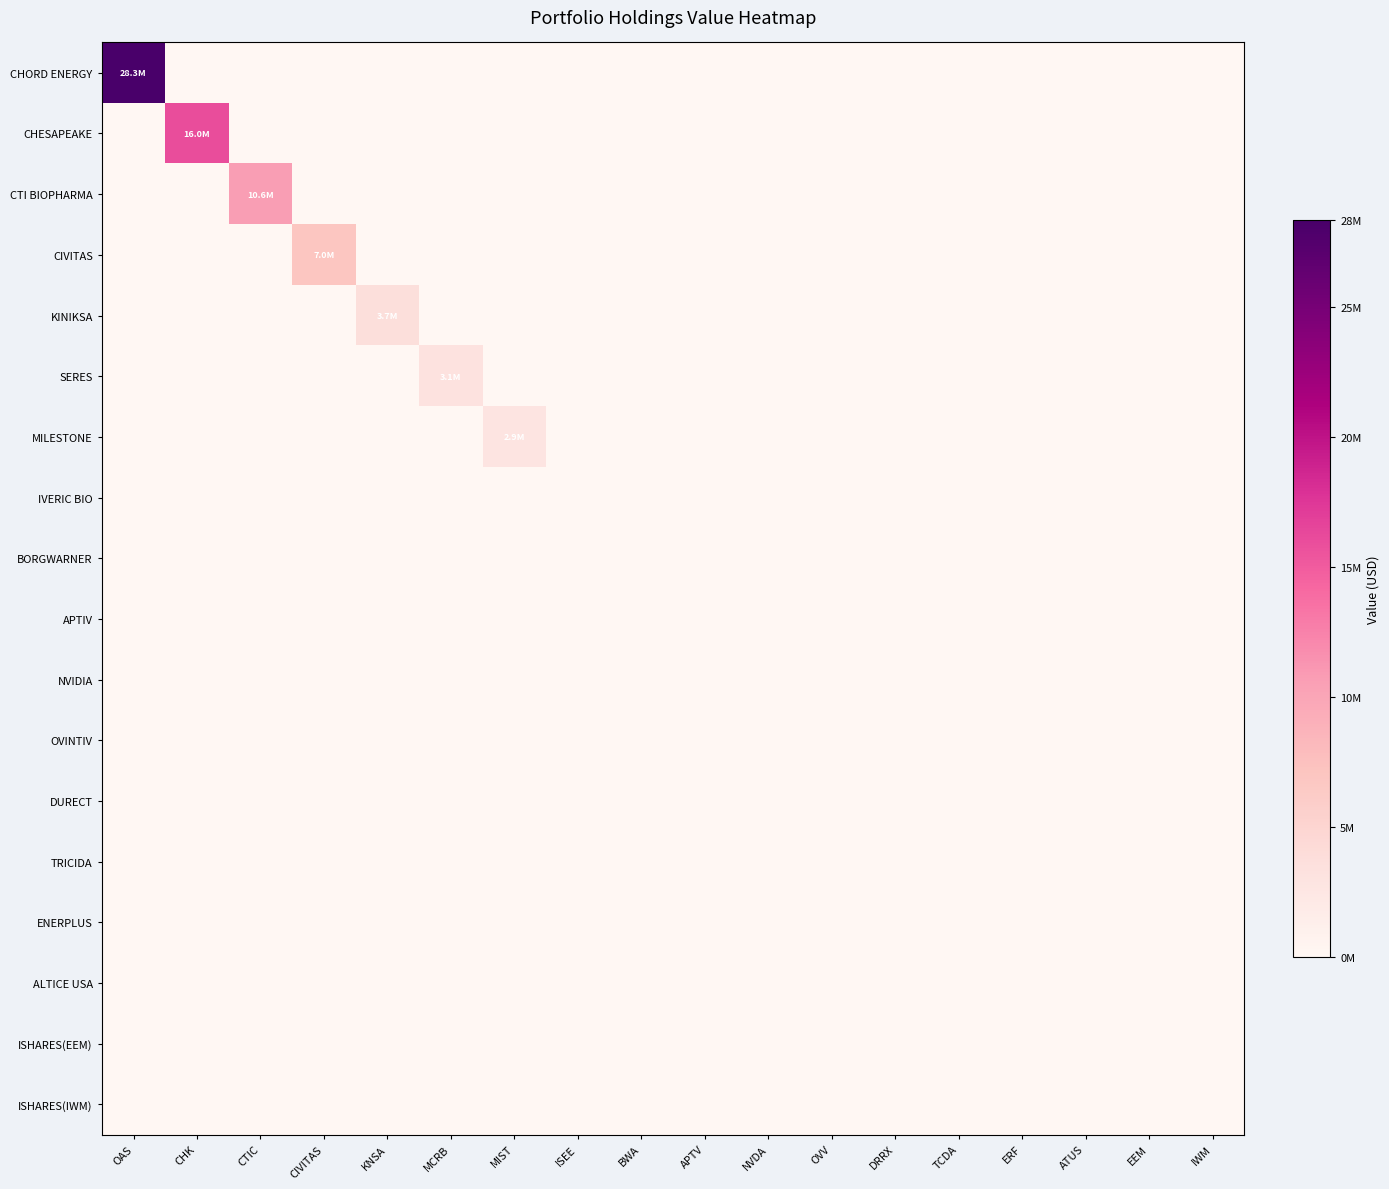

What is the total value across all series at CTIC?

10637000